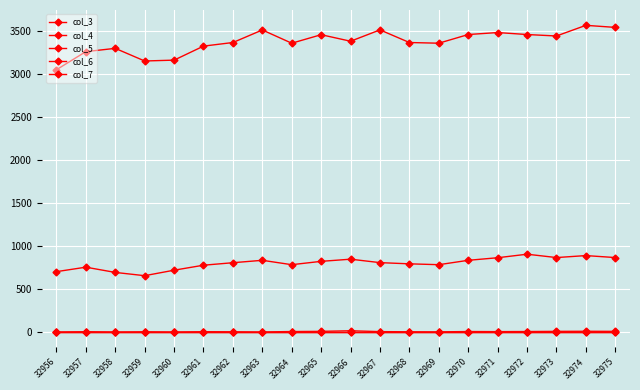

Does the chart have visible grid lines?

Yes